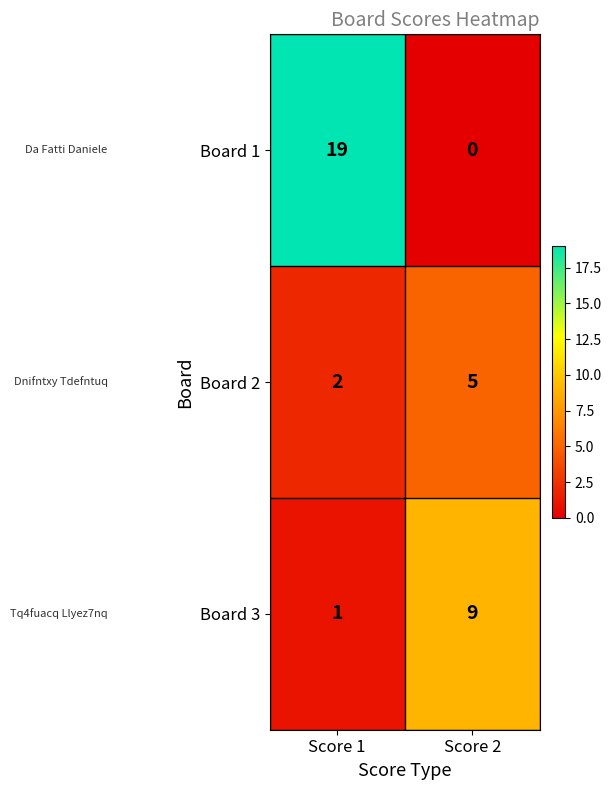

What is the maximum value shown in the chart?

19